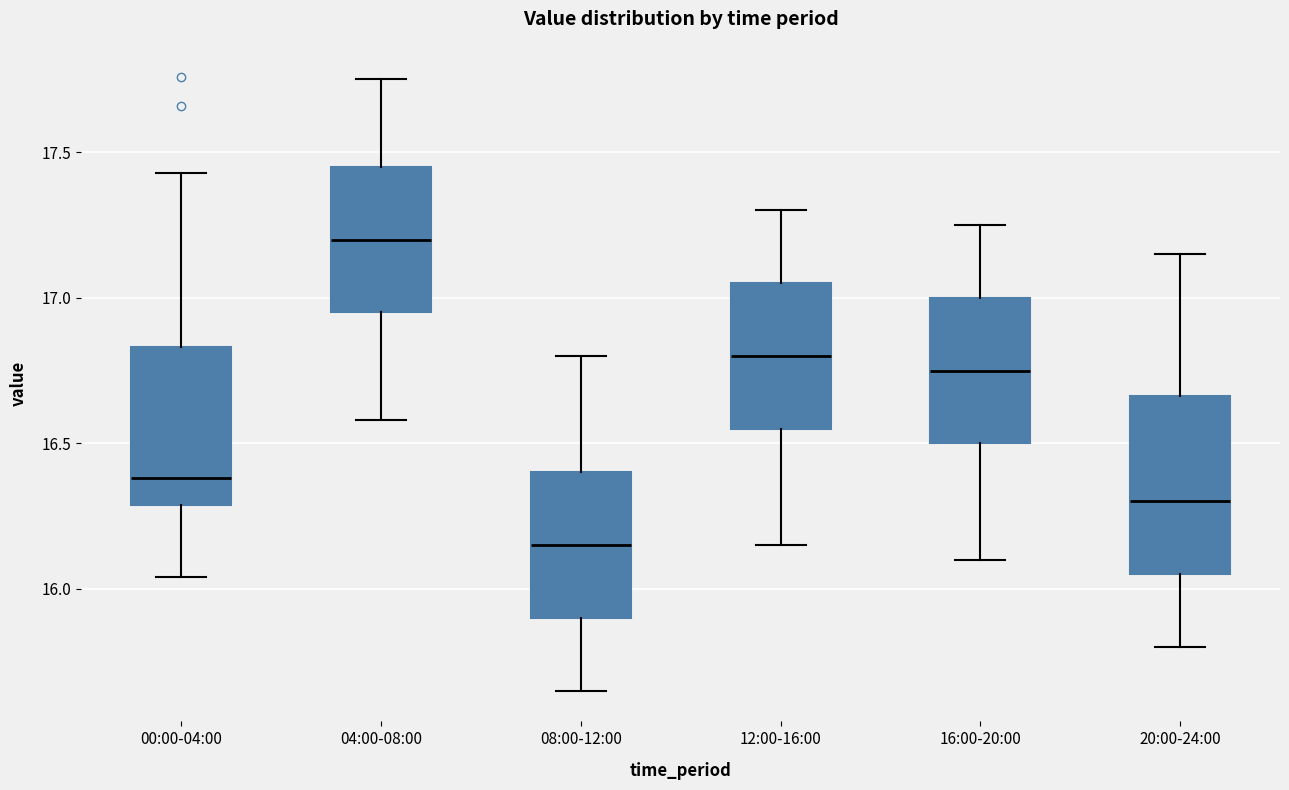

Reading left to right, transcribe this box plot: for each box, give where its median line is, the range the box spans, and where its two whiskers end, as read against the y-axis. The values are not printed on the chart, so give them approximately, as read against the axis.

00:00-04:00: median 16.40, box 16.30 to 16.85, whiskers 16.05 to 17.45
04:00-08:00: median 17.20, box 16.95 to 17.45, whiskers 16.60 to 17.75
08:00-12:00: median 16.15, box 15.90 to 16.40, whiskers 15.65 to 16.80
12:00-16:00: median 16.80, box 16.55 to 17.05, whiskers 16.15 to 17.30
16:00-20:00: median 16.75, box 16.50 to 17.00, whiskers 16.10 to 17.25
20:00-24:00: median 16.30, box 16.05 to 16.65, whiskers 15.80 to 17.15